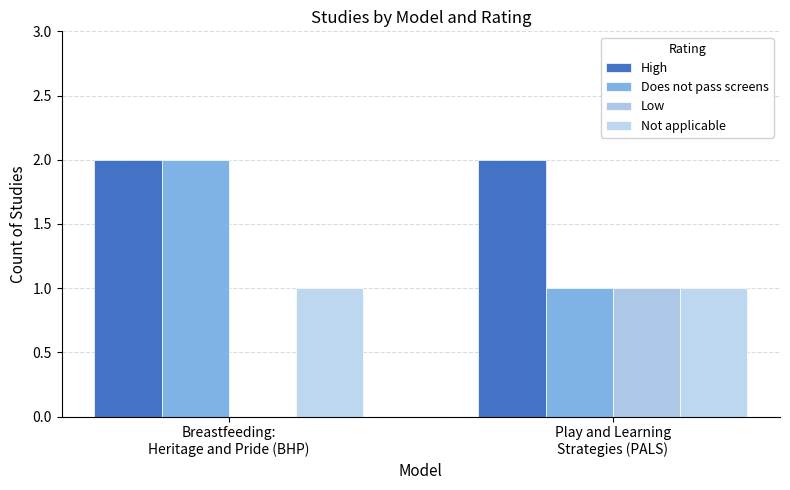

What is the total value across all series at Play and Learning
Strategies (PALS)?

5